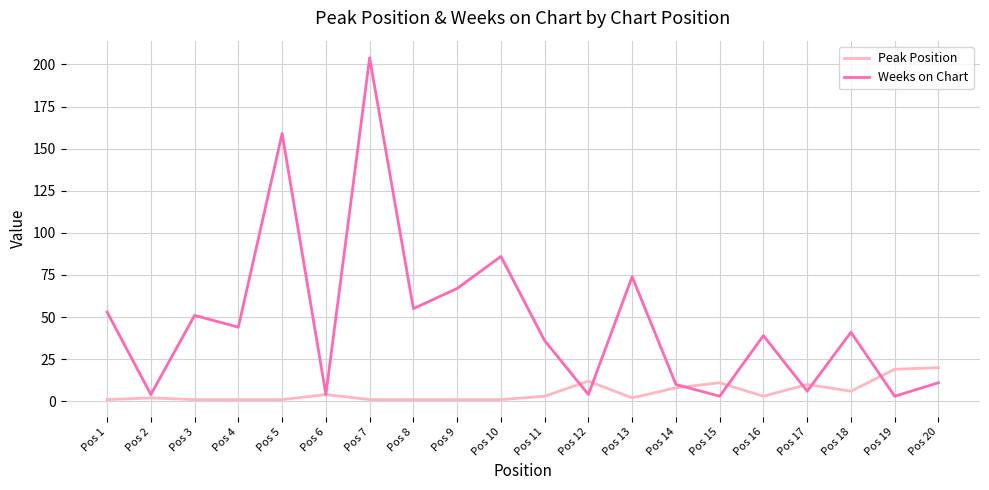

What is the greatest value displayed?

204